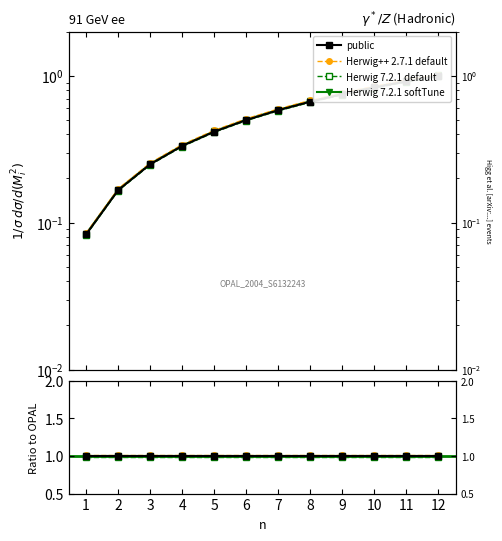

True or false: public has a value of 1.0 at 5.

True